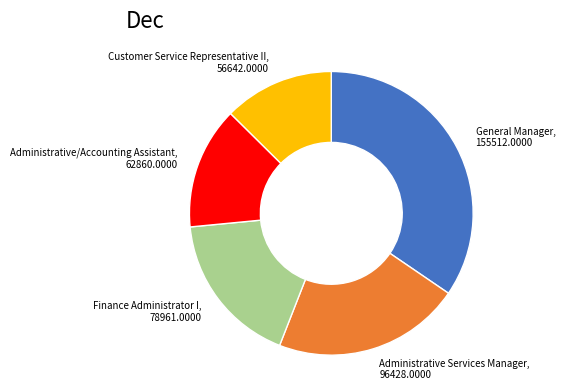

Does any single category account for the majority?

No